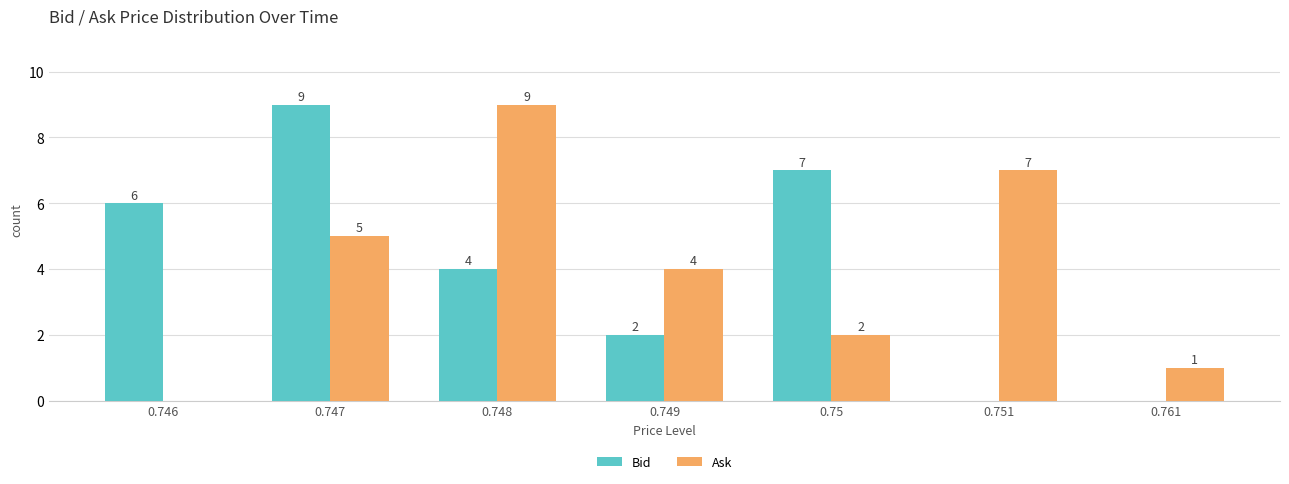

What is the difference between the Bid values at 0.761 and 0.748?

4